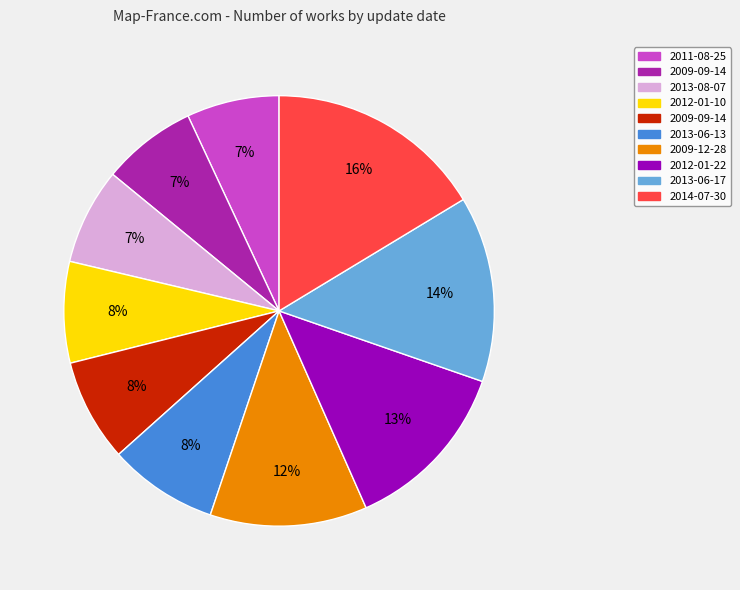

To the nearest percent, what is the difference between the largest and smallest slice percentages?

9%